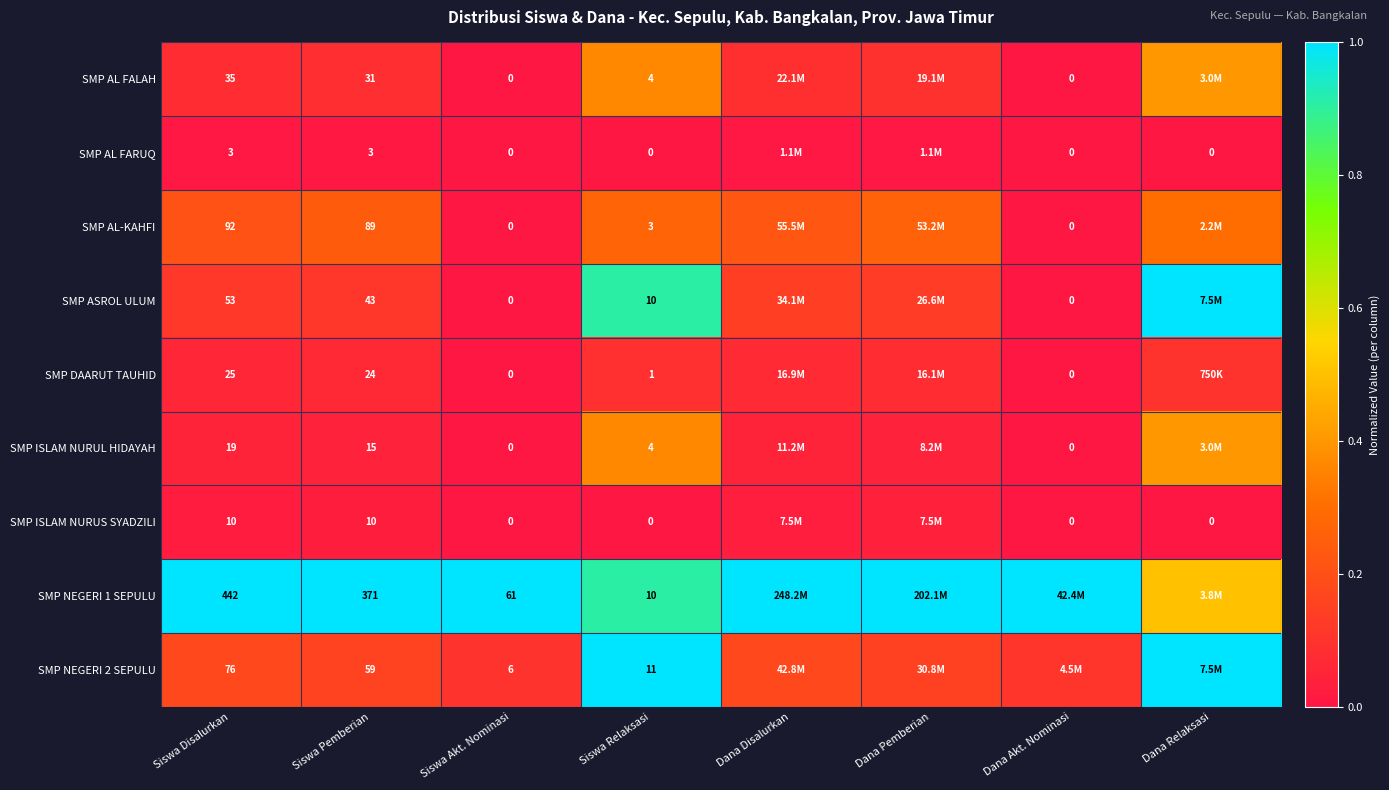

Rank the series at Siswa Relaksasi from highest to lowest value.

SMP NEGERI 2 SEPULU, SMP ASROL ULUM, SMP NEGERI 1 SEPULU, SMP AL FALAH, SMP ISLAM NURUL HIDAYAH, SMP AL-KAHFI, SMP DAARUT TAUHID, SMP AL FARUQ, SMP ISLAM NURUS SYADZILI